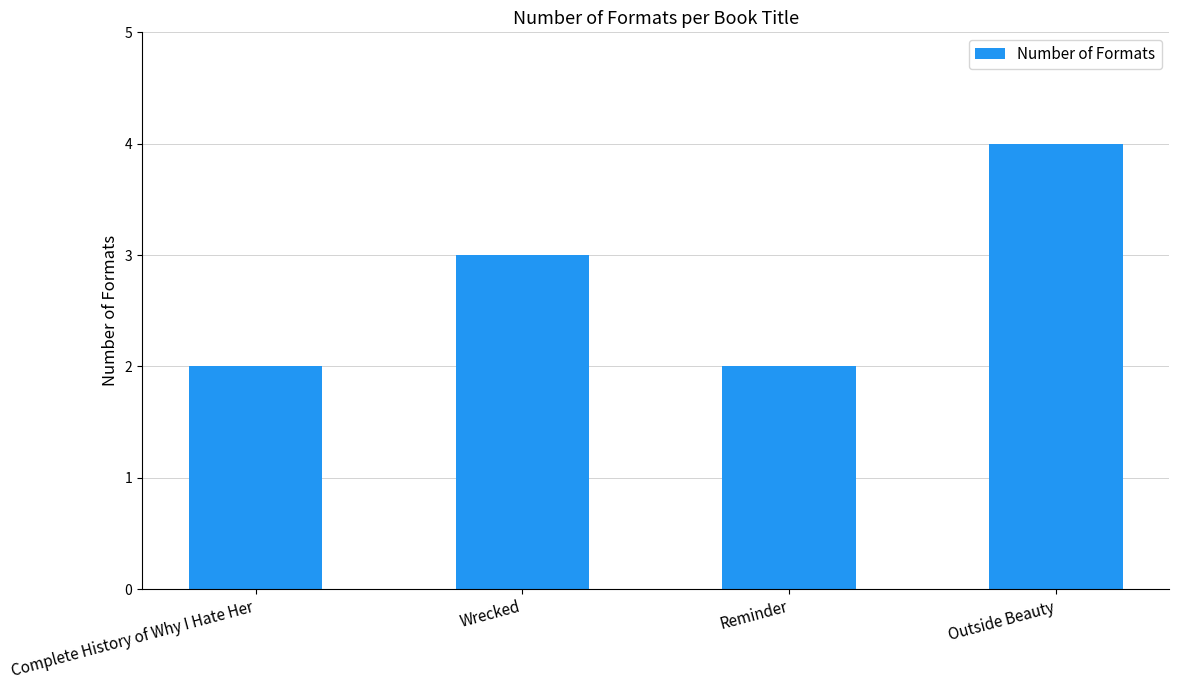

Does the chart contain any negative values?

No